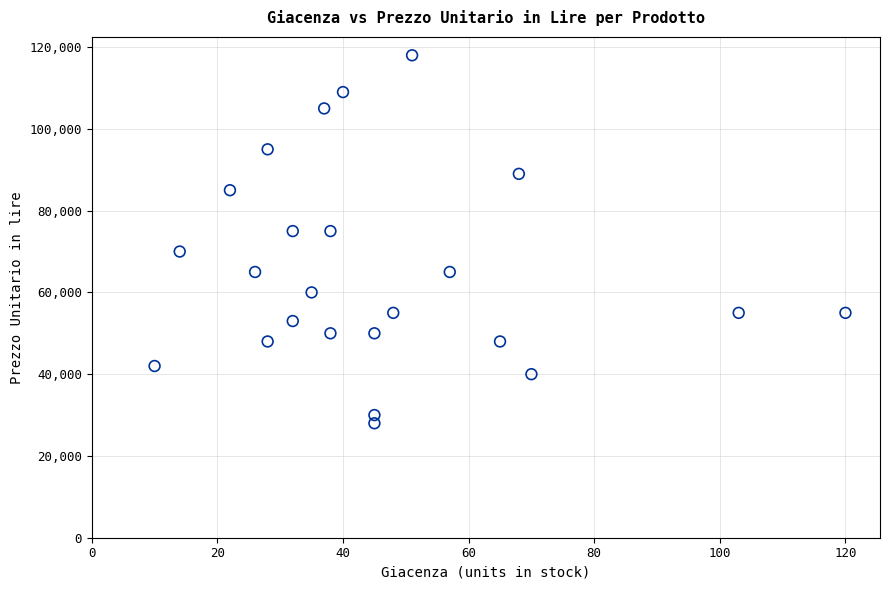

What is the range of Y values (max minus min)?

90000